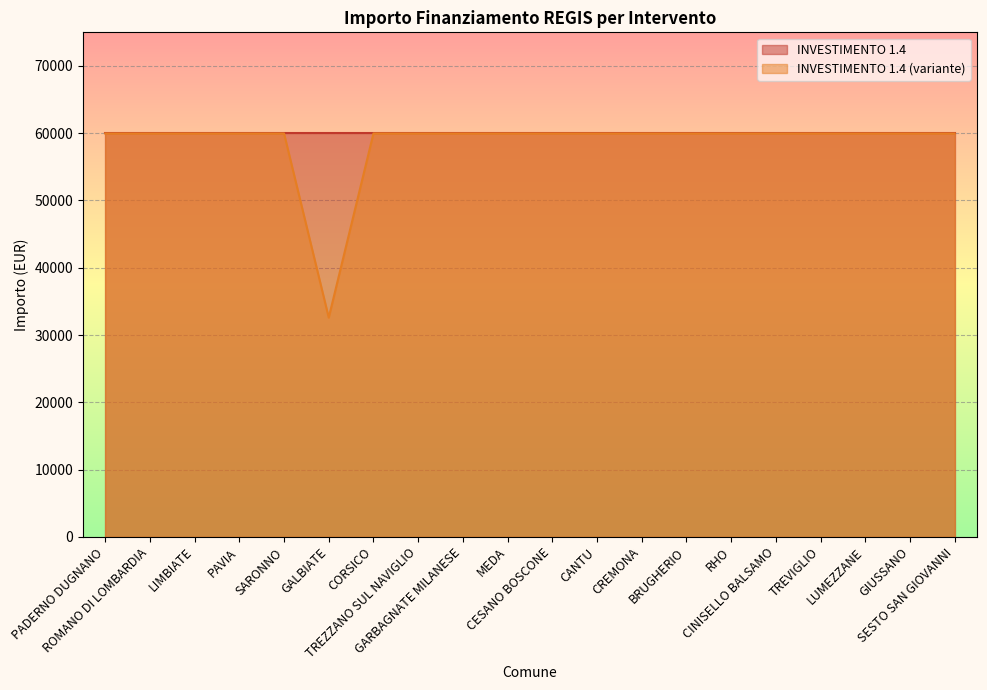

Rank the categories by value from highest to lowest.

PADERNO DUGNANO, ROMANO DI LOMBARDIA, LIMBIATE, PAVIA, SARONNO, CORSICO, TREZZANO SUL NAVIGLIO, GARBAGNATE MILANESE, MEDA, CESANO BOSCONE, CANTU, CREMONA, BRUGHERIO, RHO, CINISELLO BALSAMO, TREVIGLIO, LUMEZZANE, GIUSSANO, SESTO SAN GIOVANNI, GALBIATE